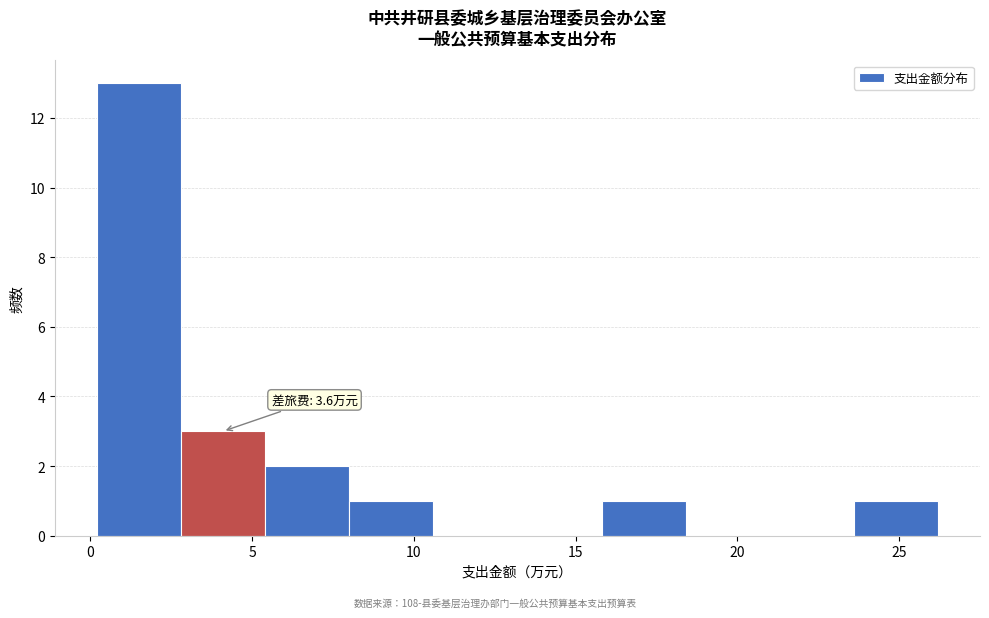

Over which range of the x-axis is the bar tallest?

0.2 to 2.8